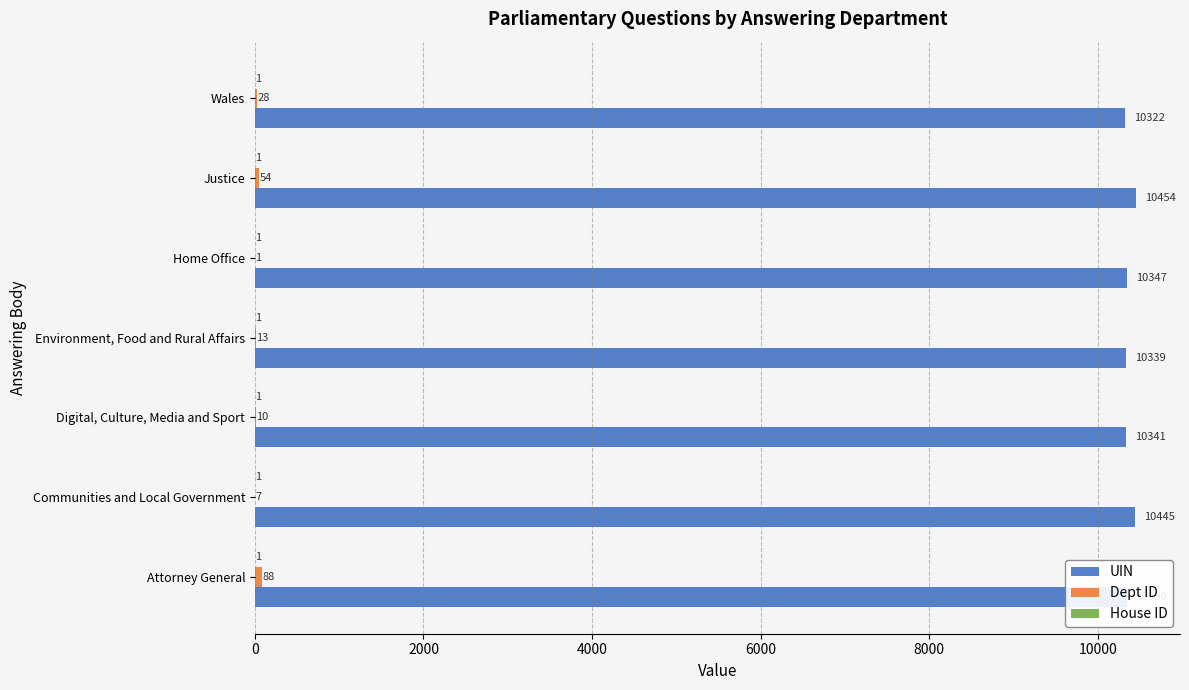

What is the greatest value displayed?

10454